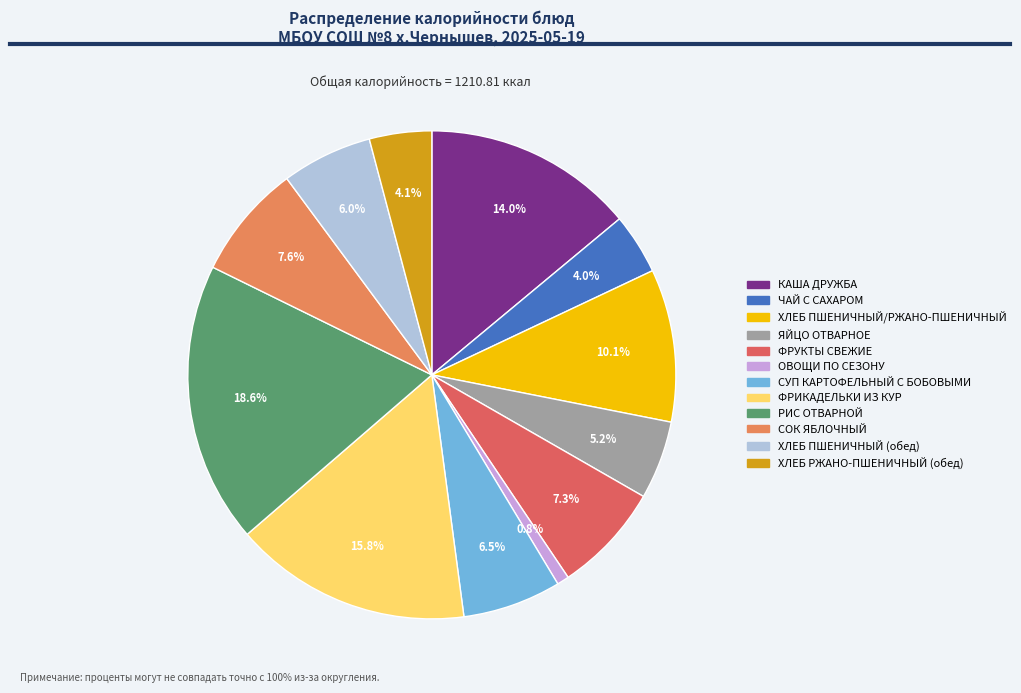

To the nearest percent, what is the average slice percentage?

8%